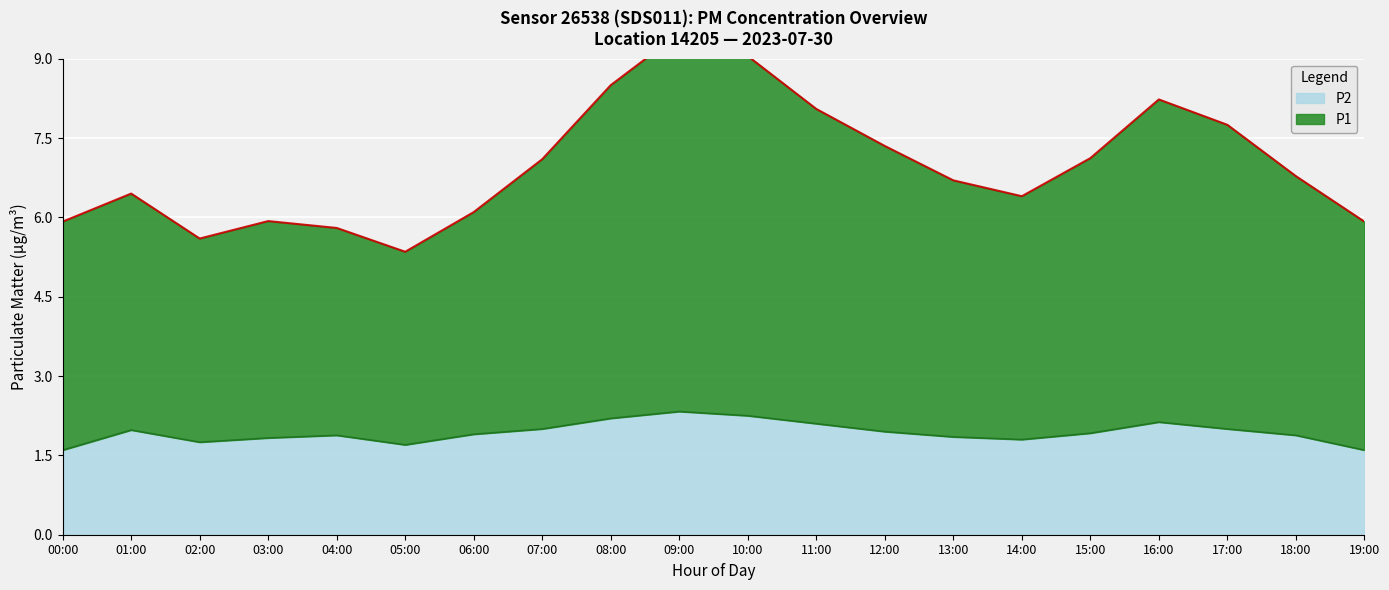

In P1, how many points are higher than both neighbors (excluding endpoints)?

4